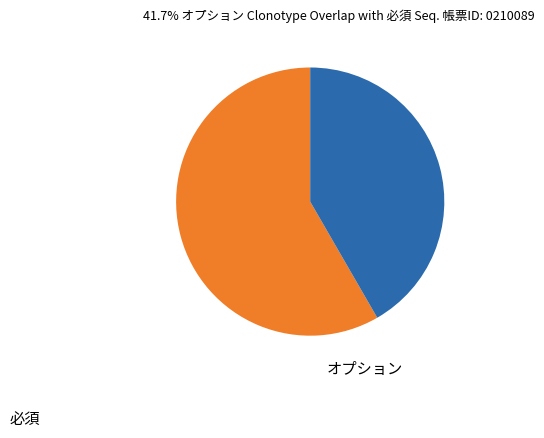

Combined, do オプション and 必須 account for over 50%?

Yes